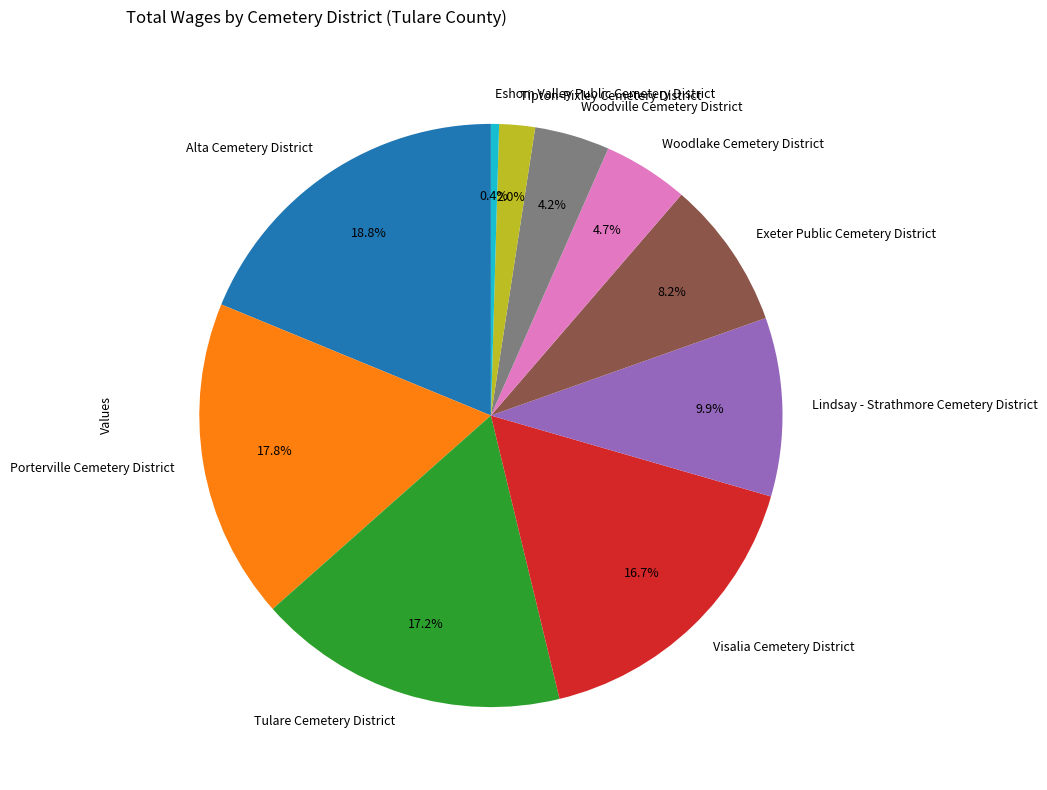

True or false: Tulare Cemetery District accounts for 6% of the total.

False